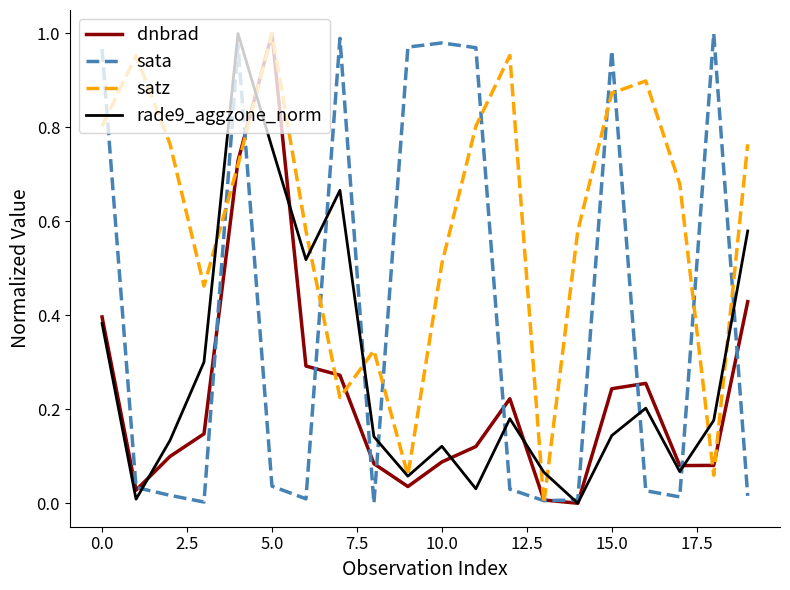

Which series has the largest total across all categories?

satz